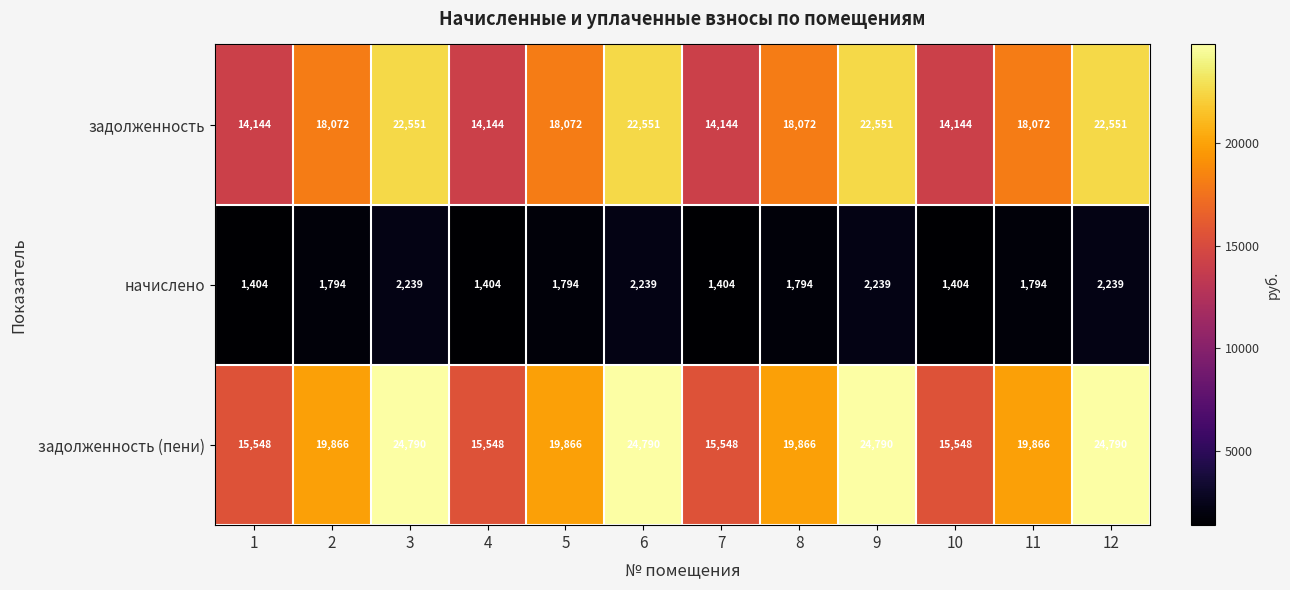

What is the approximate value of задолженность (пени) at 2, to the nearest 100?

19900